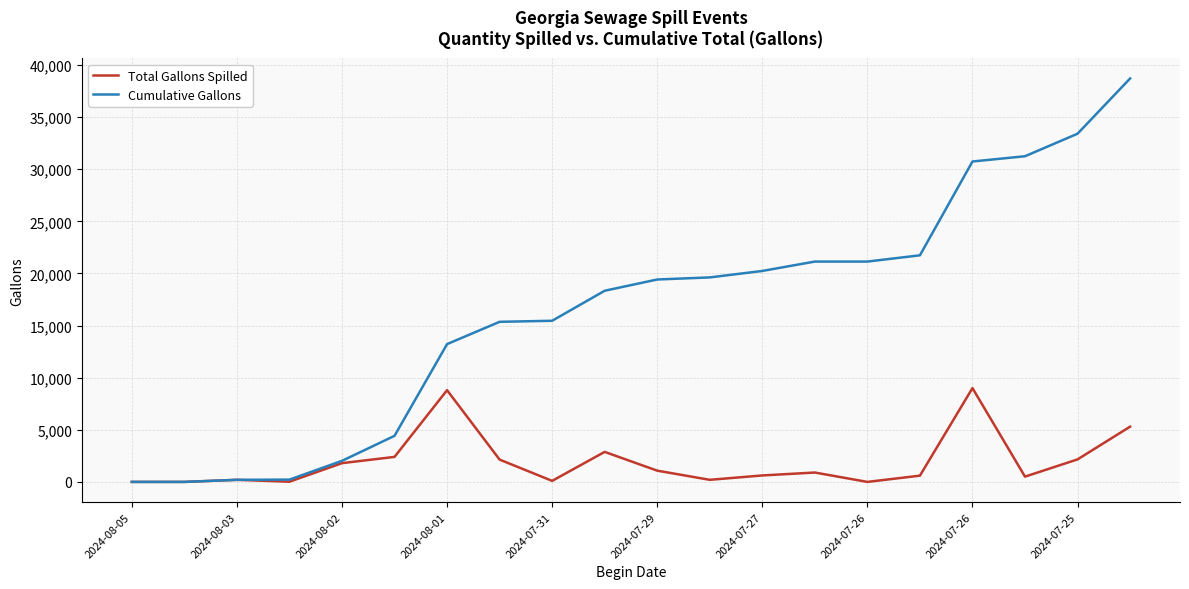

Which series has the largest range (max minus min)?

Cumulative Gallons